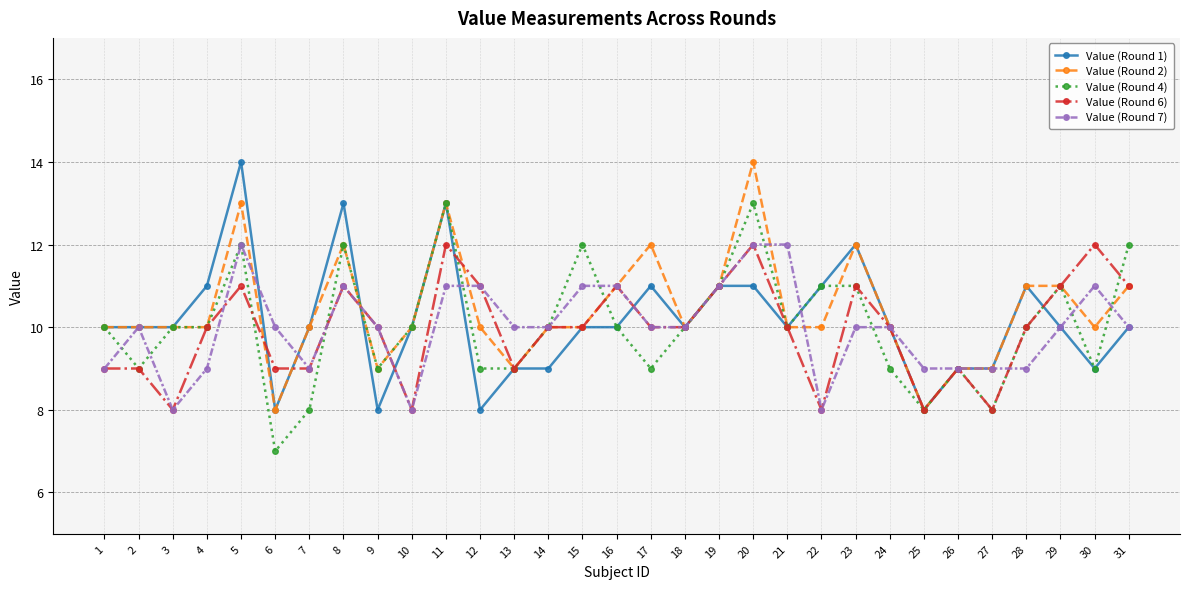

Reading left to right, list all the values displayed in this chart.

Value (Round 1): 1=10	2=10	3=10	4=11	5=14	6=8	7=10	8=13	9=8	10=10	11=13	12=8	13=9	14=9	15=10	16=10	17=11	18=10	19=11	20=11	21=10	22=11	23=12	24=10	25=8	26=9	27=9	28=11	29=10	30=9	31=10
Value (Round 2): 1=10	2=10	3=10	4=10	5=13	6=8	7=10	8=12	9=9	10=10	11=13	12=10	13=9	14=10	15=10	16=11	17=12	18=10	19=11	20=14	21=10	22=10	23=12	24=10	25=8	26=9	27=9	28=11	29=11	30=10	31=11
Value (Round 4): 1=10	2=9	3=10	4=10	5=12	6=7	7=8	8=12	9=9	10=10	11=13	12=9	13=9	14=10	15=12	16=10	17=9	18=10	19=11	20=13	21=10	22=11	23=11	24=9	25=8	26=9	27=8	28=10	29=11	30=9	31=12
Value (Round 6): 1=9	2=9	3=8	4=10	5=11	6=9	7=9	8=11	9=10	10=8	11=12	12=11	13=9	14=10	15=10	16=11	17=10	18=10	19=11	20=12	21=10	22=8	23=11	24=10	25=8	26=9	27=8	28=10	29=11	30=12	31=11
Value (Round 7): 1=9	2=10	3=8	4=9	5=12	6=10	7=9	8=11	9=10	10=8	11=11	12=11	13=10	14=10	15=11	16=11	17=10	18=10	19=11	20=12	21=12	22=8	23=10	24=10	25=9	26=9	27=9	28=9	29=10	30=11	31=10